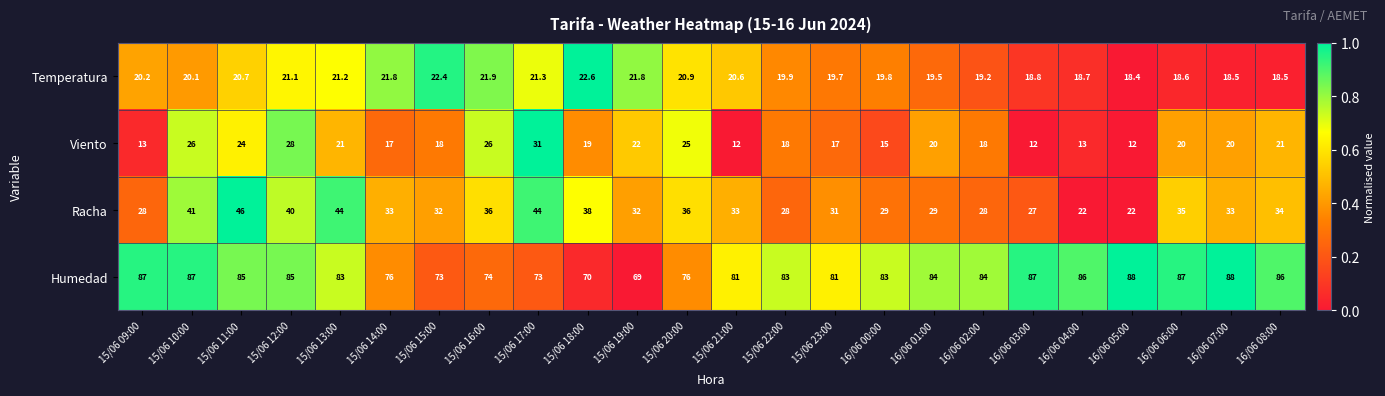

At which label is Racha closest to 34?

16/06 08:00